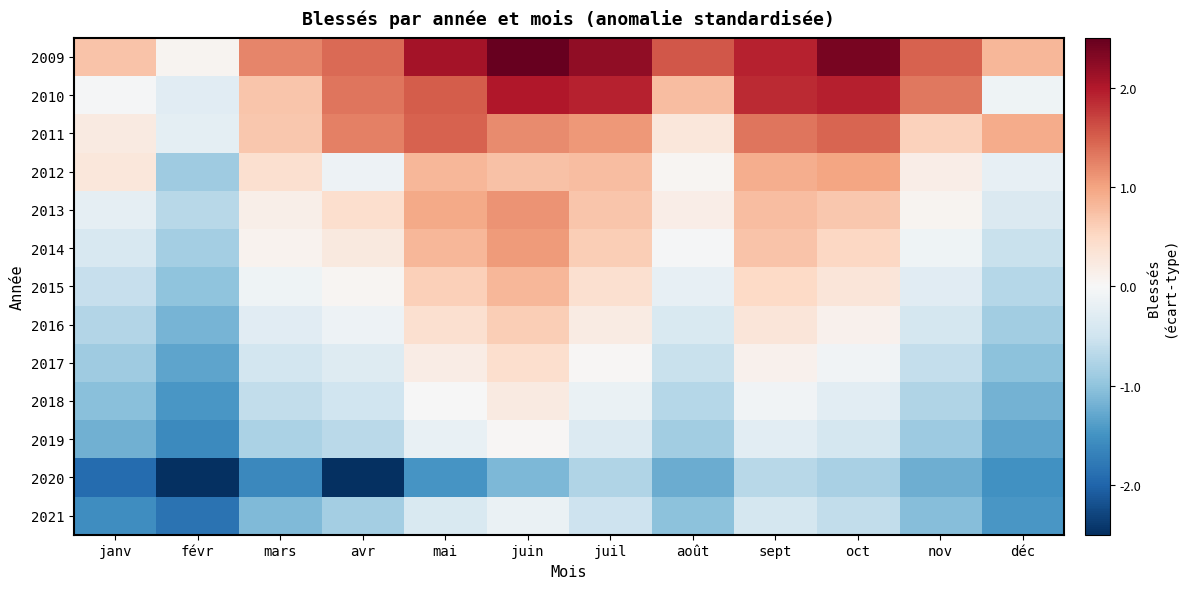

Between oct and mai, which is larger?

oct